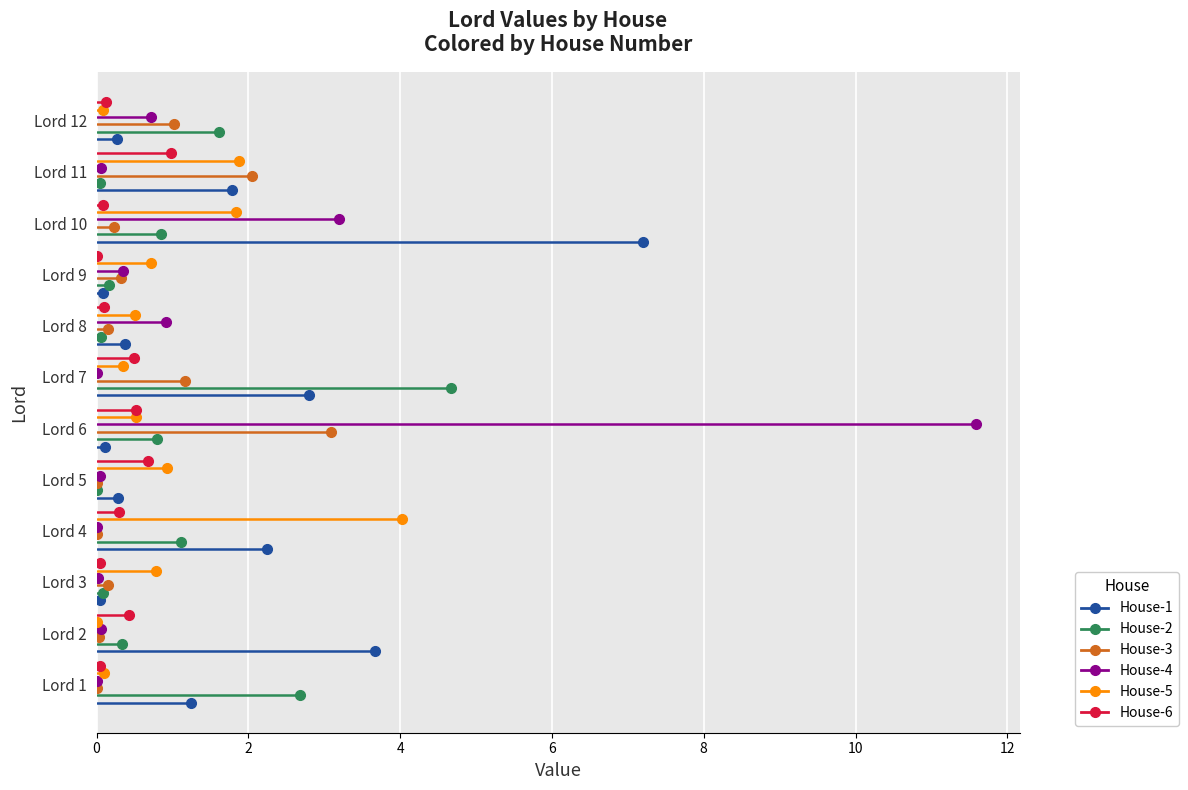

At how many categories does at least one series exceed 8?

1